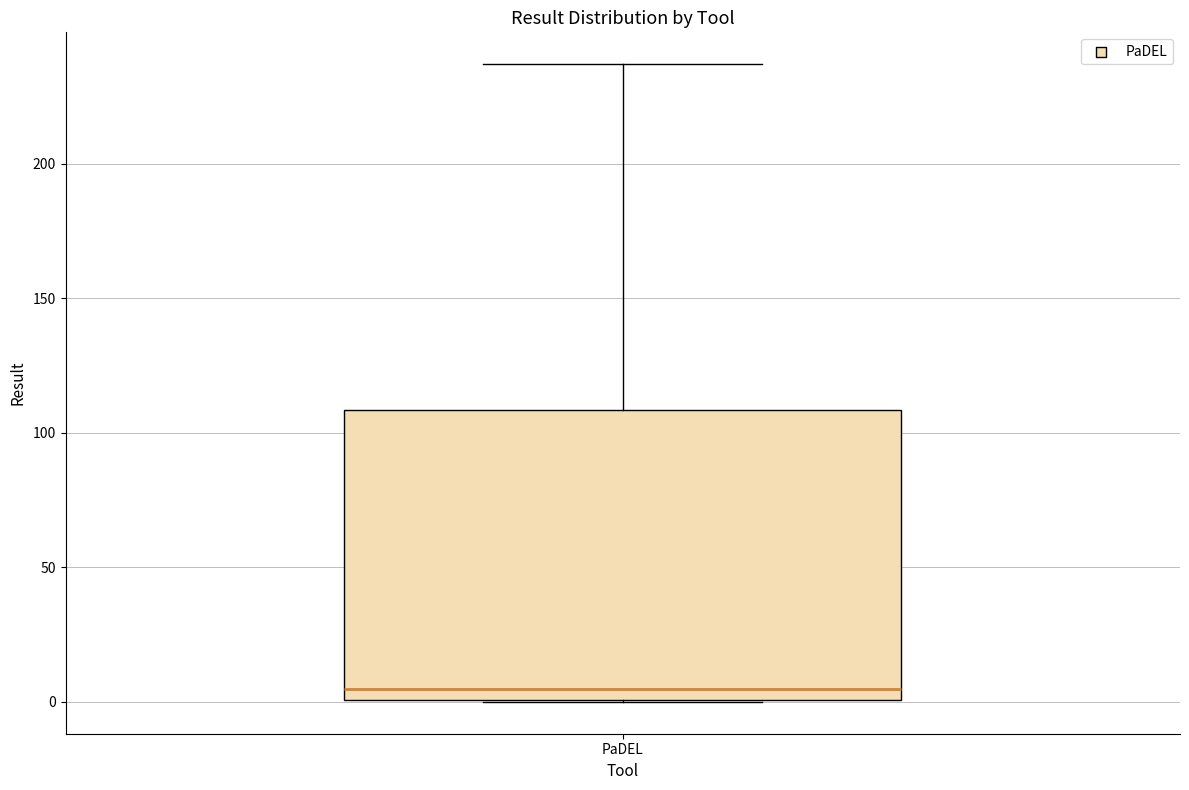

Read this box plot against the y-axis: the position of the median line, the range covered by the box, and the ends of both whiskers. The values are not printed on the chart, so give them approximately, as read against the axis.

median 5, box 0 to 110, whiskers 0 to 235